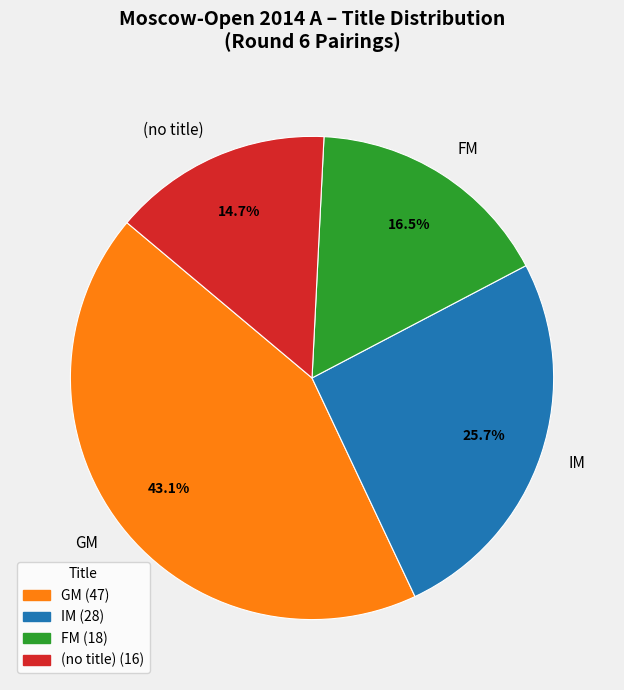

Rank the categories by value from highest to lowest.

GM, IM, FM, (no title)